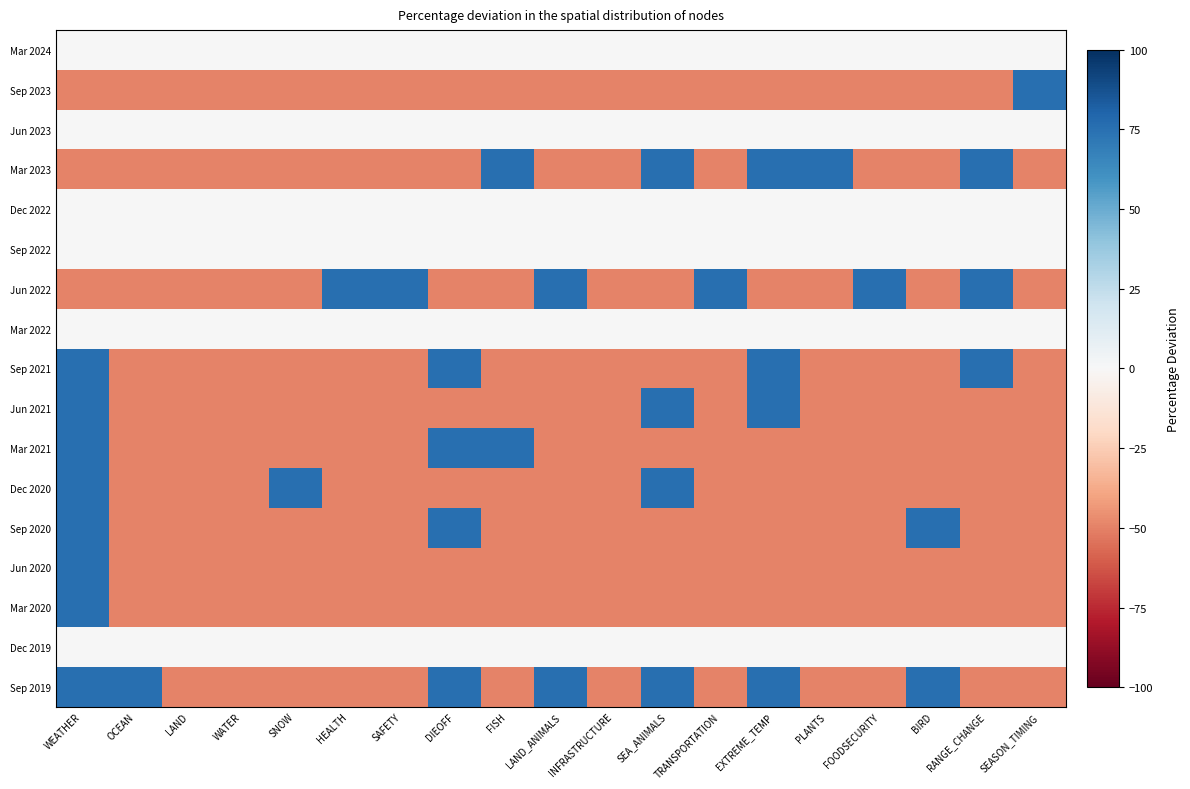

Reading left to right, what are all the values shown in this chart?

Mar 2024: WEATHER=0	OCEAN=0	LAND=0	WATER=0	SNOW=0	HEALTH=0	SAFETY=0	DIEOFF=0	FISH=0	LAND_ANIMALS=0	INFRASTRUCTURE=0	SEA_ANIMALS=0	TRANSPORTATION=0	EXTREME_TEMP=0	PLANTS=0	FOODSECURITY=0	BIRD=0	RANGE_CHANGE=0	SEASON_TIMING=0
Sep 2023: WEATHER=-50	OCEAN=-50	LAND=-50	WATER=-50	SNOW=-50	HEALTH=-50	SAFETY=-50	DIEOFF=-50	FISH=-50	LAND_ANIMALS=-50	INFRASTRUCTURE=-50	SEA_ANIMALS=-50	TRANSPORTATION=-50	EXTREME_TEMP=-50	PLANTS=-50	FOODSECURITY=-50	BIRD=-50	RANGE_CHANGE=-50	SEASON_TIMING=75
Jun 2023: WEATHER=0	OCEAN=0	LAND=0	WATER=0	SNOW=0	HEALTH=0	SAFETY=0	DIEOFF=0	FISH=0	LAND_ANIMALS=0	INFRASTRUCTURE=0	SEA_ANIMALS=0	TRANSPORTATION=0	EXTREME_TEMP=0	PLANTS=0	FOODSECURITY=0	BIRD=0	RANGE_CHANGE=0	SEASON_TIMING=0
Mar 2023: WEATHER=-50	OCEAN=-50	LAND=-50	WATER=-50	SNOW=-50	HEALTH=-50	SAFETY=-50	DIEOFF=-50	FISH=75	LAND_ANIMALS=-50	INFRASTRUCTURE=-50	SEA_ANIMALS=75	TRANSPORTATION=-50	EXTREME_TEMP=75	PLANTS=75	FOODSECURITY=-50	BIRD=-50	RANGE_CHANGE=75	SEASON_TIMING=-50
Dec 2022: WEATHER=0	OCEAN=0	LAND=0	WATER=0	SNOW=0	HEALTH=0	SAFETY=0	DIEOFF=0	FISH=0	LAND_ANIMALS=0	INFRASTRUCTURE=0	SEA_ANIMALS=0	TRANSPORTATION=0	EXTREME_TEMP=0	PLANTS=0	FOODSECURITY=0	BIRD=0	RANGE_CHANGE=0	SEASON_TIMING=0
Sep 2022: WEATHER=0	OCEAN=0	LAND=0	WATER=0	SNOW=0	HEALTH=0	SAFETY=0	DIEOFF=0	FISH=0	LAND_ANIMALS=0	INFRASTRUCTURE=0	SEA_ANIMALS=0	TRANSPORTATION=0	EXTREME_TEMP=0	PLANTS=0	FOODSECURITY=0	BIRD=0	RANGE_CHANGE=0	SEASON_TIMING=0
Jun 2022: WEATHER=-50	OCEAN=-50	LAND=-50	WATER=-50	SNOW=-50	HEALTH=75	SAFETY=75	DIEOFF=-50	FISH=-50	LAND_ANIMALS=75	INFRASTRUCTURE=-50	SEA_ANIMALS=-50	TRANSPORTATION=75	EXTREME_TEMP=-50	PLANTS=-50	FOODSECURITY=75	BIRD=-50	RANGE_CHANGE=75	SEASON_TIMING=-50
Mar 2022: WEATHER=0	OCEAN=0	LAND=0	WATER=0	SNOW=0	HEALTH=0	SAFETY=0	DIEOFF=0	FISH=0	LAND_ANIMALS=0	INFRASTRUCTURE=0	SEA_ANIMALS=0	TRANSPORTATION=0	EXTREME_TEMP=0	PLANTS=0	FOODSECURITY=0	BIRD=0	RANGE_CHANGE=0	SEASON_TIMING=0
Sep 2021: WEATHER=75	OCEAN=-50	LAND=-50	WATER=-50	SNOW=-50	HEALTH=-50	SAFETY=-50	DIEOFF=75	FISH=-50	LAND_ANIMALS=-50	INFRASTRUCTURE=-50	SEA_ANIMALS=-50	TRANSPORTATION=-50	EXTREME_TEMP=75	PLANTS=-50	FOODSECURITY=-50	BIRD=-50	RANGE_CHANGE=75	SEASON_TIMING=-50
Jun 2021: WEATHER=75	OCEAN=-50	LAND=-50	WATER=-50	SNOW=-50	HEALTH=-50	SAFETY=-50	DIEOFF=-50	FISH=-50	LAND_ANIMALS=-50	INFRASTRUCTURE=-50	SEA_ANIMALS=75	TRANSPORTATION=-50	EXTREME_TEMP=75	PLANTS=-50	FOODSECURITY=-50	BIRD=-50	RANGE_CHANGE=-50	SEASON_TIMING=-50
Mar 2021: WEATHER=75	OCEAN=-50	LAND=-50	WATER=-50	SNOW=-50	HEALTH=-50	SAFETY=-50	DIEOFF=75	FISH=75	LAND_ANIMALS=-50	INFRASTRUCTURE=-50	SEA_ANIMALS=-50	TRANSPORTATION=-50	EXTREME_TEMP=-50	PLANTS=-50	FOODSECURITY=-50	BIRD=-50	RANGE_CHANGE=-50	SEASON_TIMING=-50
Dec 2020: WEATHER=75	OCEAN=-50	LAND=-50	WATER=-50	SNOW=75	HEALTH=-50	SAFETY=-50	DIEOFF=-50	FISH=-50	LAND_ANIMALS=-50	INFRASTRUCTURE=-50	SEA_ANIMALS=75	TRANSPORTATION=-50	EXTREME_TEMP=-50	PLANTS=-50	FOODSECURITY=-50	BIRD=-50	RANGE_CHANGE=-50	SEASON_TIMING=-50
Sep 2020: WEATHER=75	OCEAN=-50	LAND=-50	WATER=-50	SNOW=-50	HEALTH=-50	SAFETY=-50	DIEOFF=75	FISH=-50	LAND_ANIMALS=-50	INFRASTRUCTURE=-50	SEA_ANIMALS=-50	TRANSPORTATION=-50	EXTREME_TEMP=-50	PLANTS=-50	FOODSECURITY=-50	BIRD=75	RANGE_CHANGE=-50	SEASON_TIMING=-50
Jun 2020: WEATHER=75	OCEAN=-50	LAND=-50	WATER=-50	SNOW=-50	HEALTH=-50	SAFETY=-50	DIEOFF=-50	FISH=-50	LAND_ANIMALS=-50	INFRASTRUCTURE=-50	SEA_ANIMALS=-50	TRANSPORTATION=-50	EXTREME_TEMP=-50	PLANTS=-50	FOODSECURITY=-50	BIRD=-50	RANGE_CHANGE=-50	SEASON_TIMING=-50
Mar 2020: WEATHER=75	OCEAN=-50	LAND=-50	WATER=-50	SNOW=-50	HEALTH=-50	SAFETY=-50	DIEOFF=-50	FISH=-50	LAND_ANIMALS=-50	INFRASTRUCTURE=-50	SEA_ANIMALS=-50	TRANSPORTATION=-50	EXTREME_TEMP=-50	PLANTS=-50	FOODSECURITY=-50	BIRD=-50	RANGE_CHANGE=-50	SEASON_TIMING=-50
Dec 2019: WEATHER=0	OCEAN=0	LAND=0	WATER=0	SNOW=0	HEALTH=0	SAFETY=0	DIEOFF=0	FISH=0	LAND_ANIMALS=0	INFRASTRUCTURE=0	SEA_ANIMALS=0	TRANSPORTATION=0	EXTREME_TEMP=0	PLANTS=0	FOODSECURITY=0	BIRD=0	RANGE_CHANGE=0	SEASON_TIMING=0
Sep 2019: WEATHER=75	OCEAN=75	LAND=-50	WATER=-50	SNOW=-50	HEALTH=-50	SAFETY=-50	DIEOFF=75	FISH=-50	LAND_ANIMALS=75	INFRASTRUCTURE=-50	SEA_ANIMALS=75	TRANSPORTATION=-50	EXTREME_TEMP=75	PLANTS=-50	FOODSECURITY=-50	BIRD=75	RANGE_CHANGE=-50	SEASON_TIMING=-50